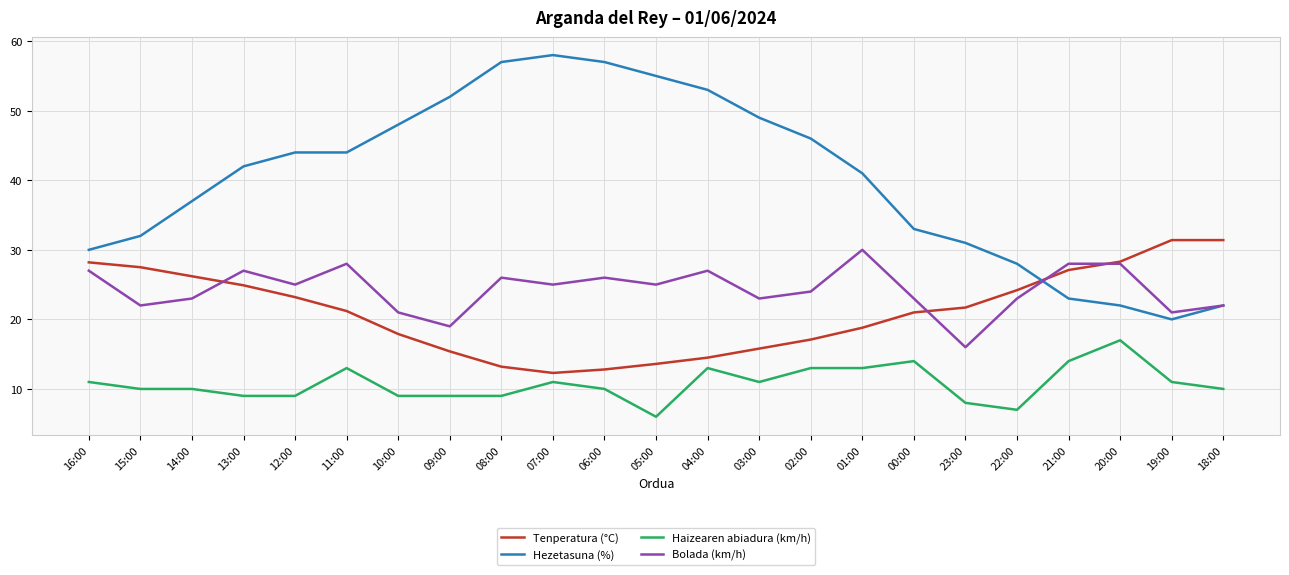

How many times do Tenperatura (°C) and Hezetasuna (%) cross each other?

1